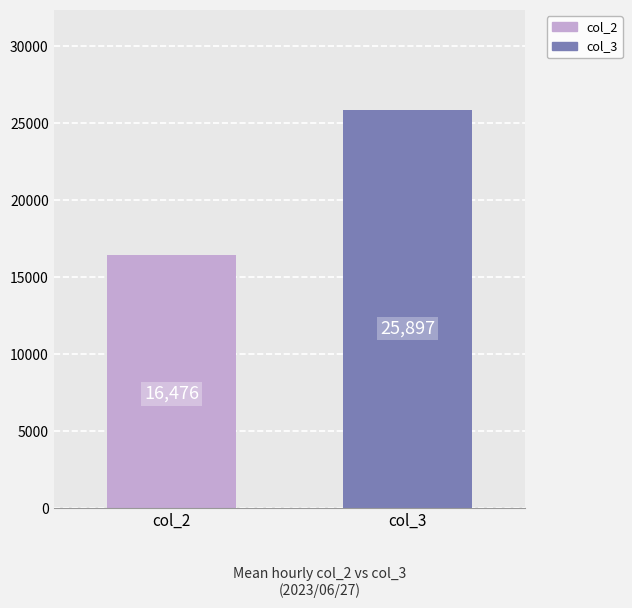

Are the bars grouped side by side (vs. stacked)?

Yes